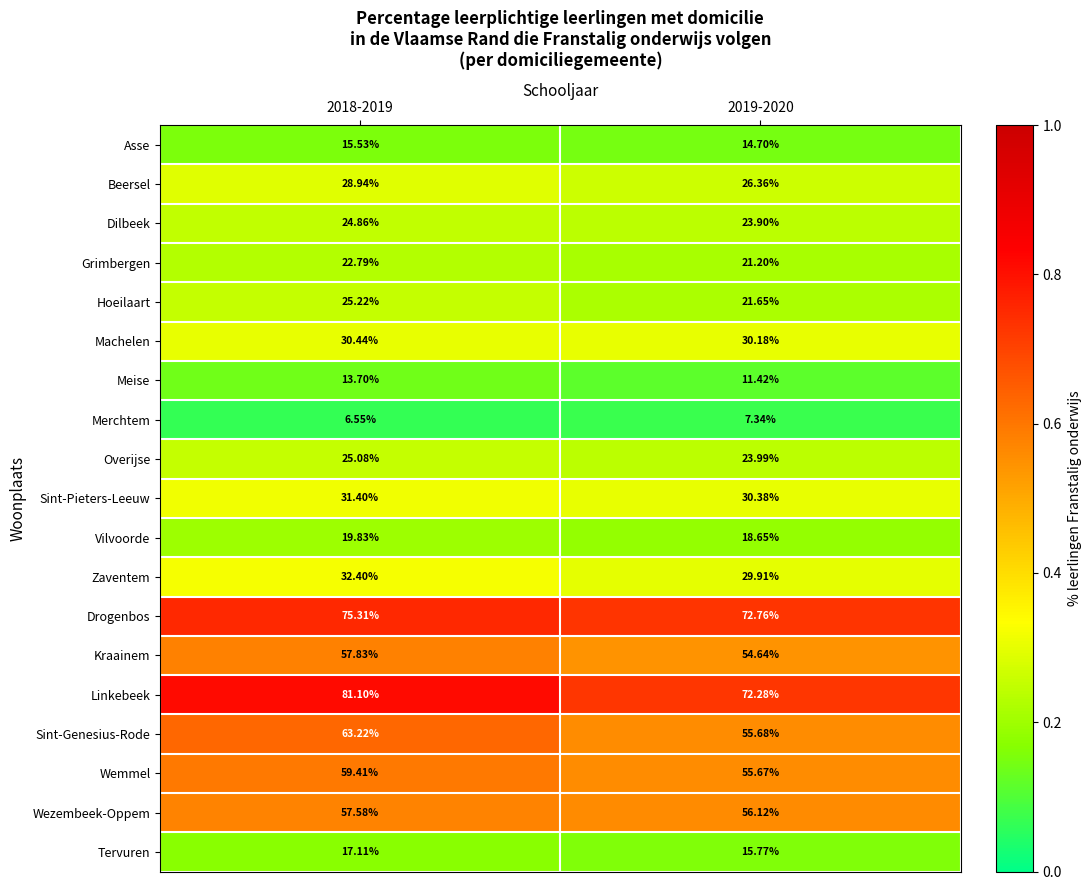

Is the value of Drogenbos at 2019-2020 greater than the value of Meise at 2018-2019?

Yes